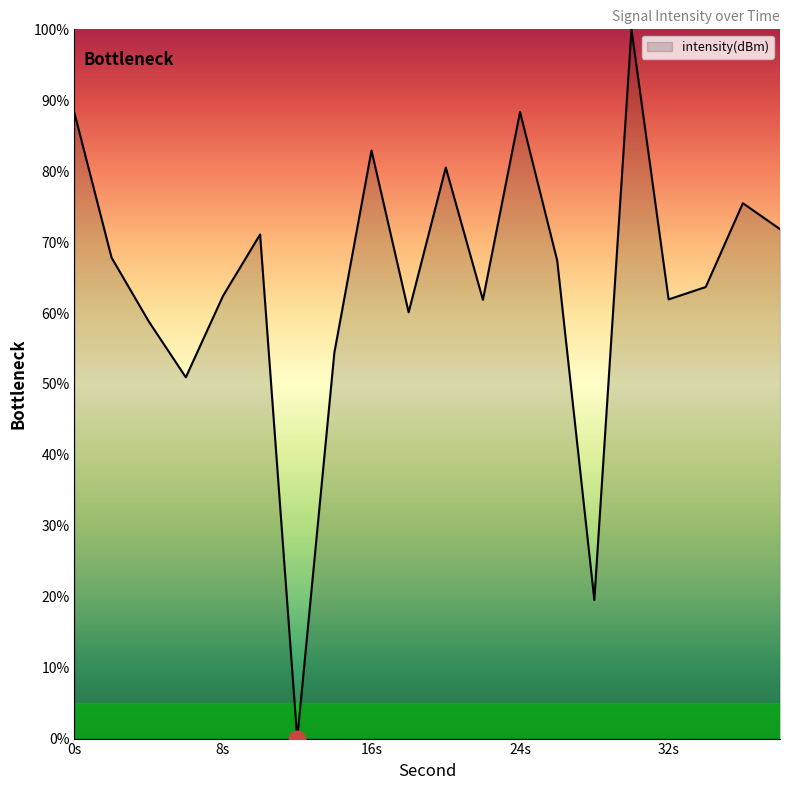

What is the maximum value shown in the chart?

100.0